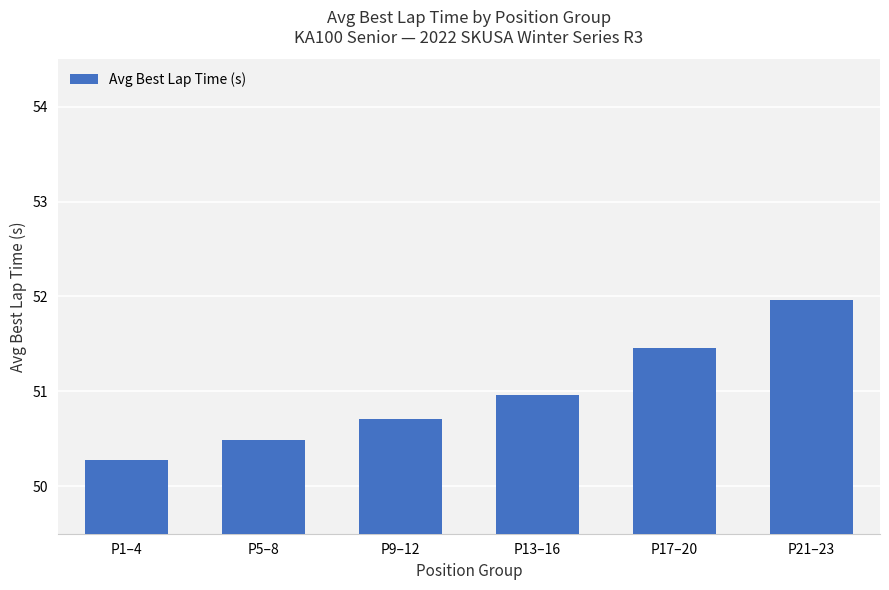

Which has a higher value, P21–23 or P13–16?

P21–23